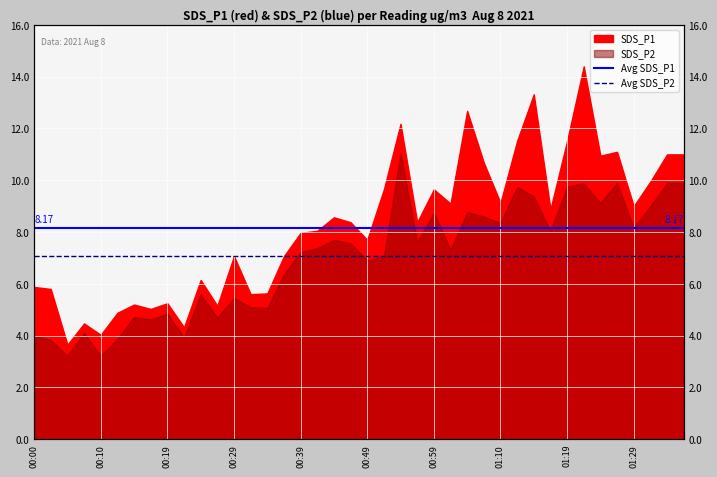

What is the lowest value of the Avg SDS_P2 series?

7.1